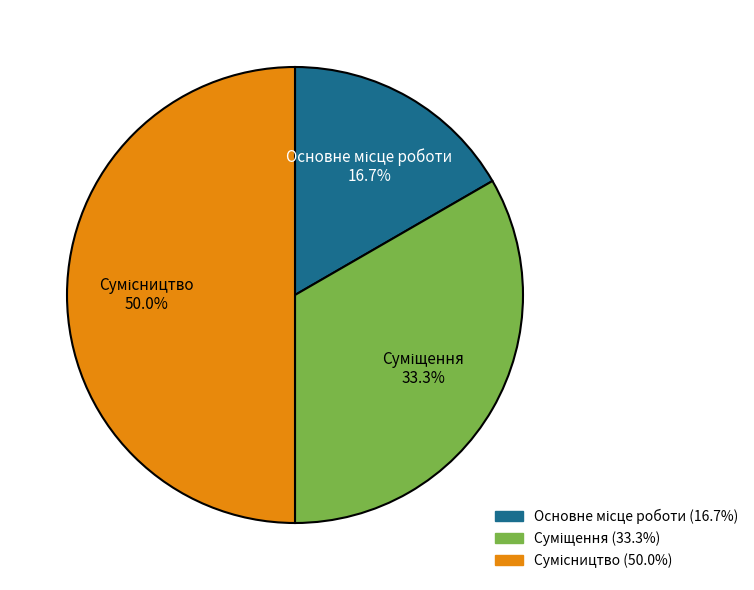

Does Суміщення represent more than half of the total?

No